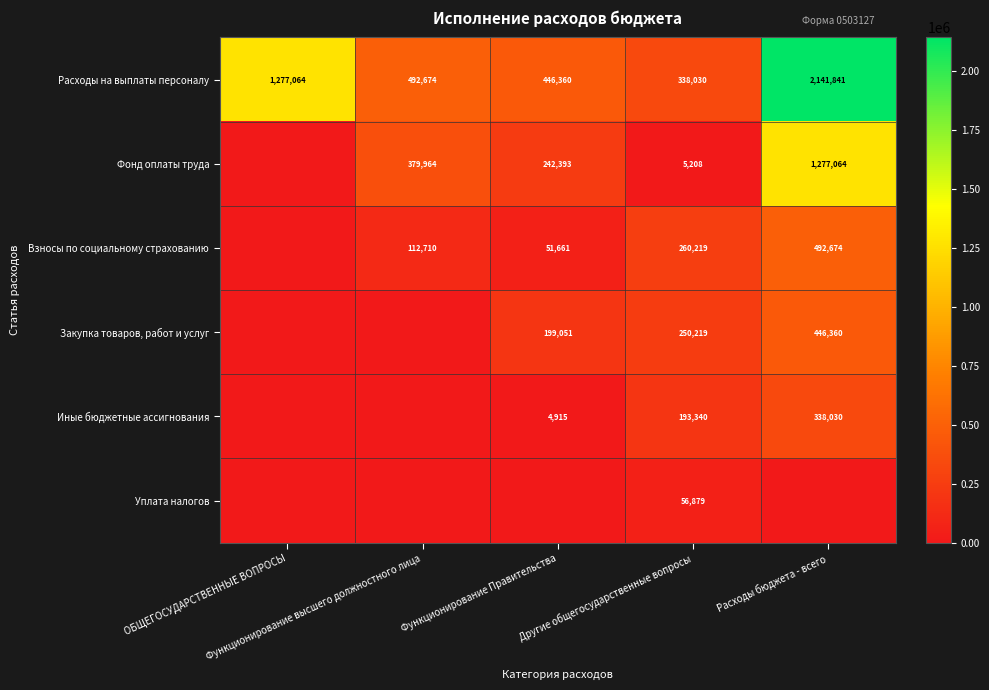

At which label is Расходы на выплаты персоналу closest to 1239935?

ОБЩЕГОСУДАРСТВЕННЫЕ ВОПРОСЫ